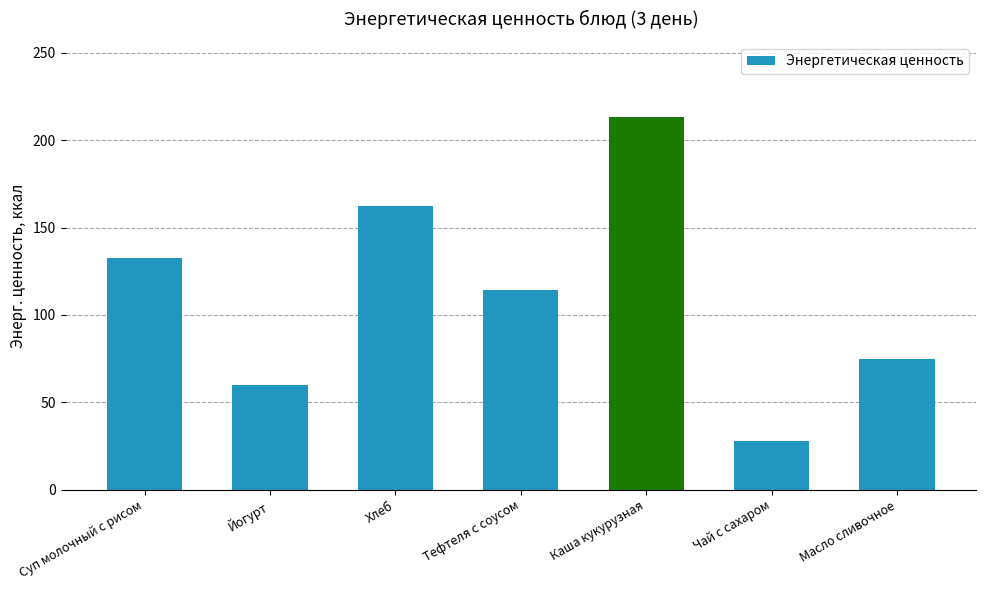

Which category has the highest value across all series?

Каша кукурузная